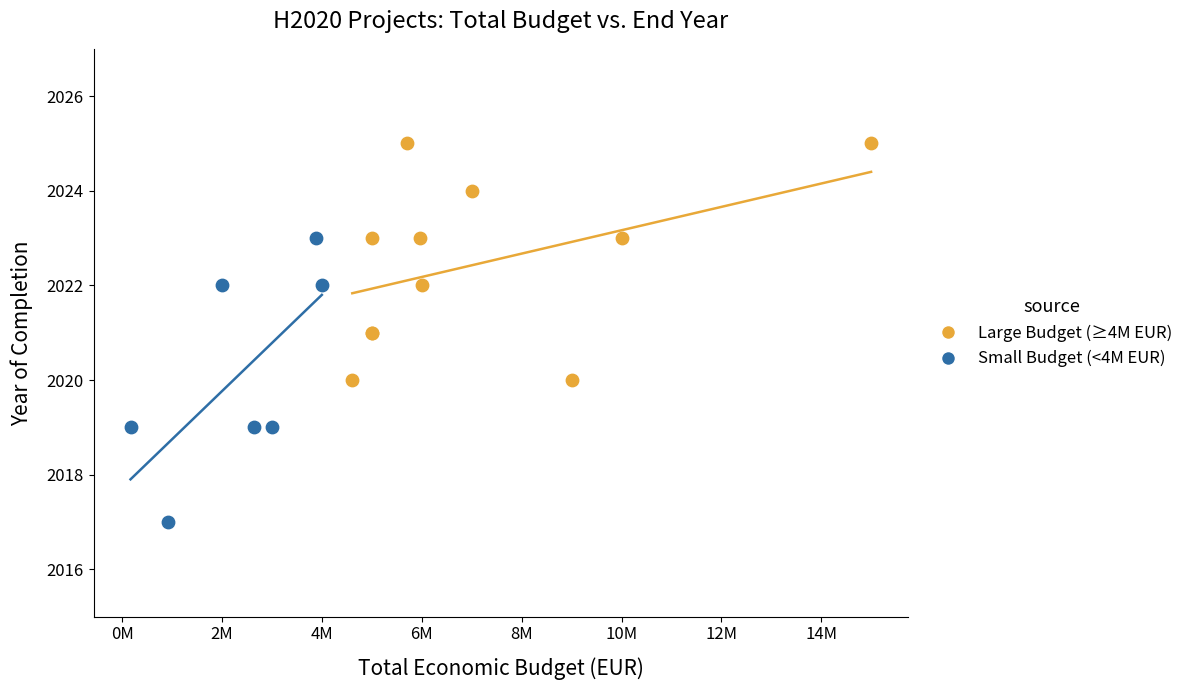

Which series reaches the maximum Y coordinate?

Large Budget (≥4M EUR)